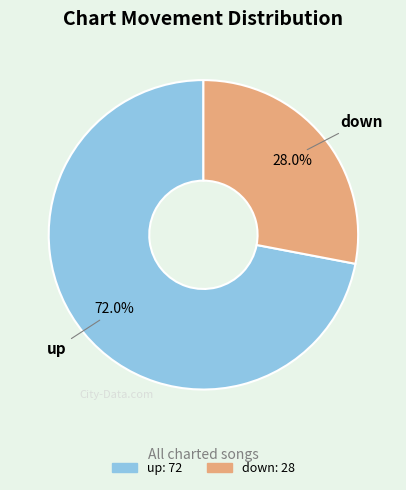

What is the smallest slice in the pie chart?

down